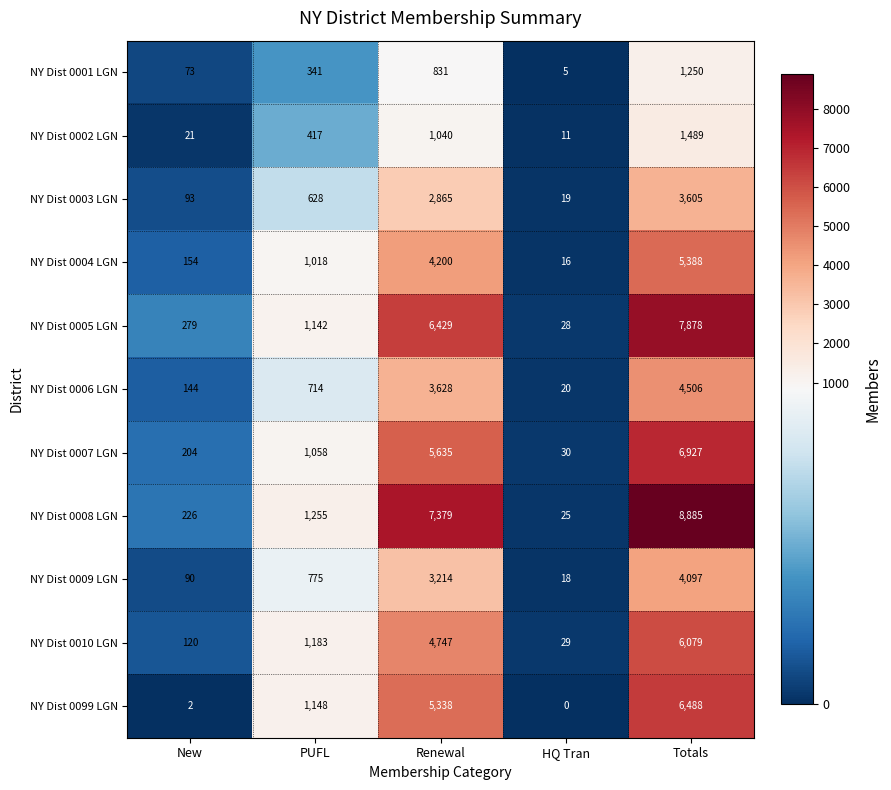

What is the sum of all NY Dist 0008 LGN values?

17770